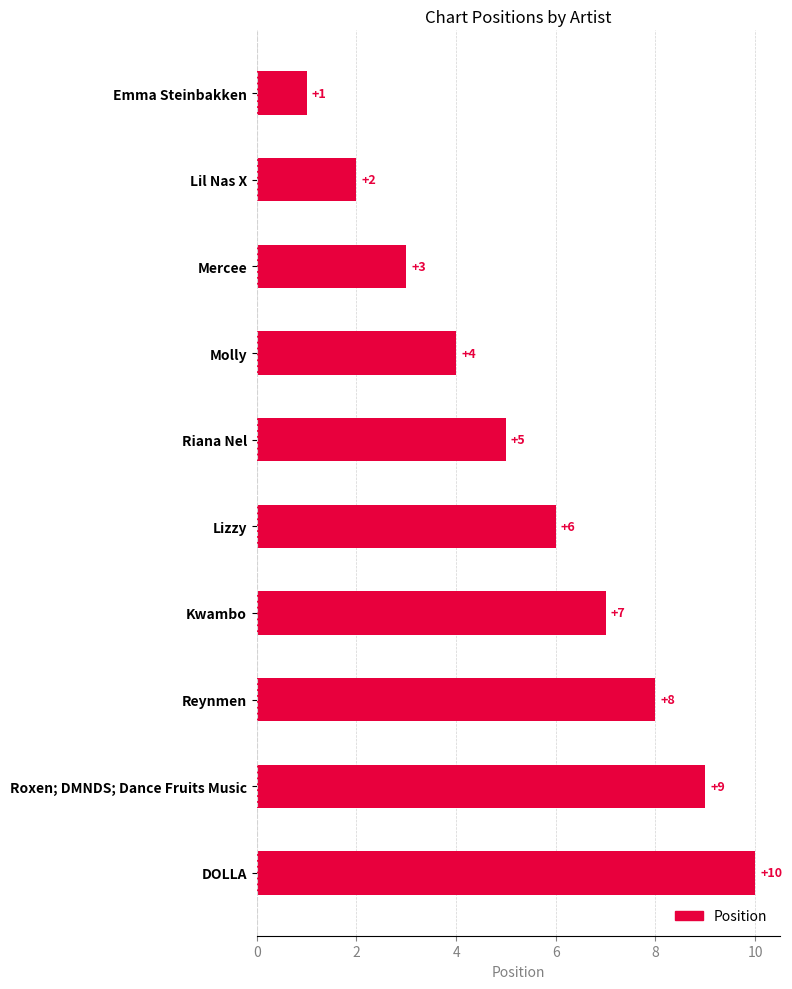

Rank the categories by value from highest to lowest.

DOLLA, Roxen; DMNDS; Dance Fruits Music, Reynmen, Kwambo, Lizzy, Riana Nel, Molly, Mercee, Lil Nas X, Emma Steinbakken